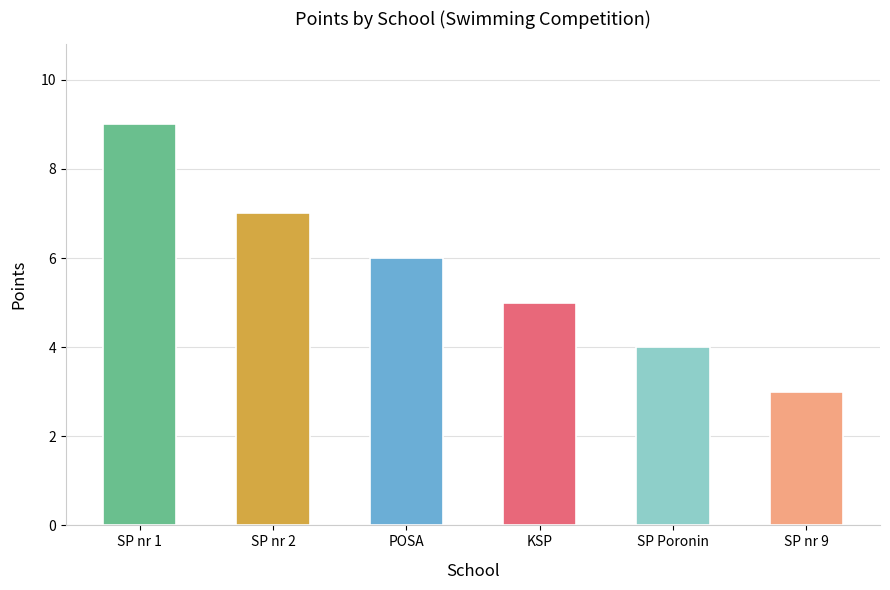

How many values are below 6?

3